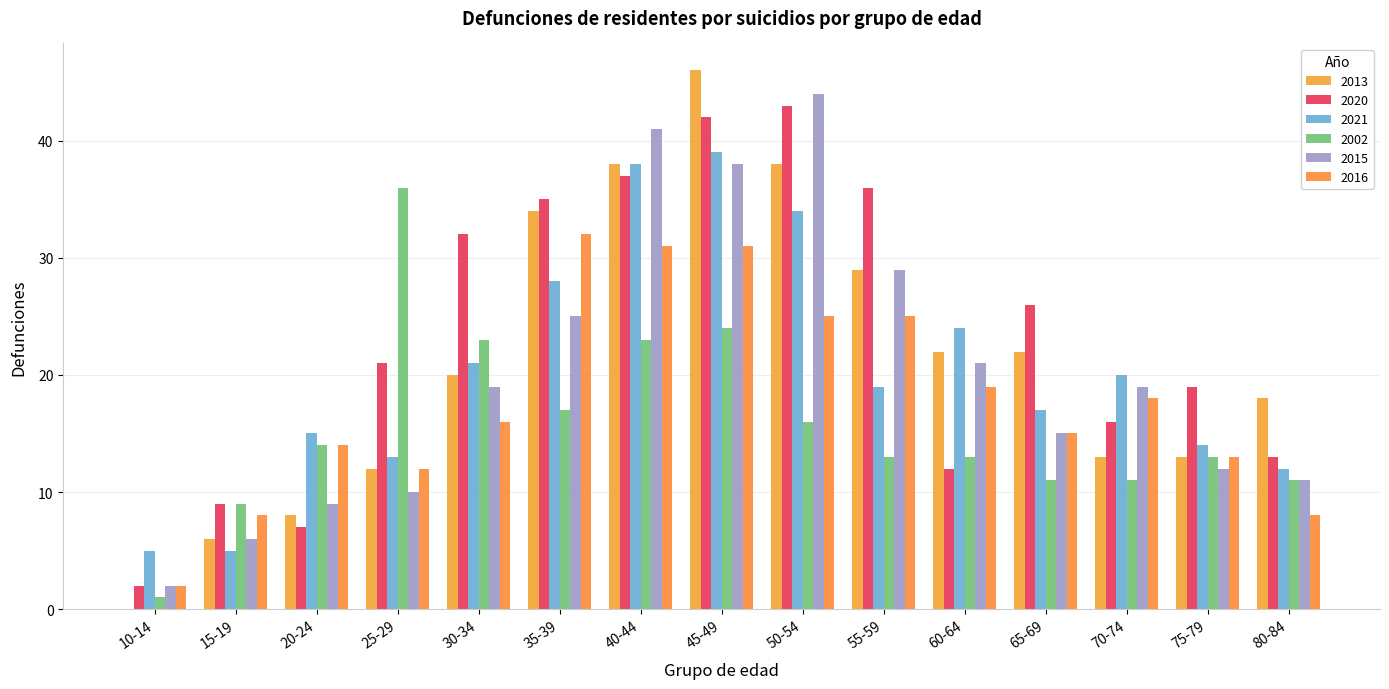

How many groups of bars are there?

15